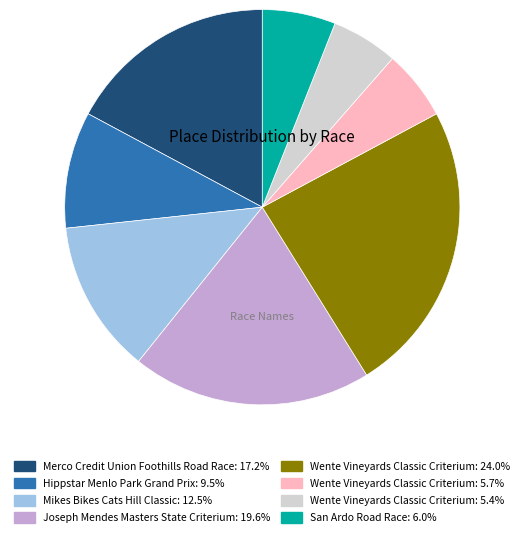

Is there any slice that represents more than half of the pie?

No